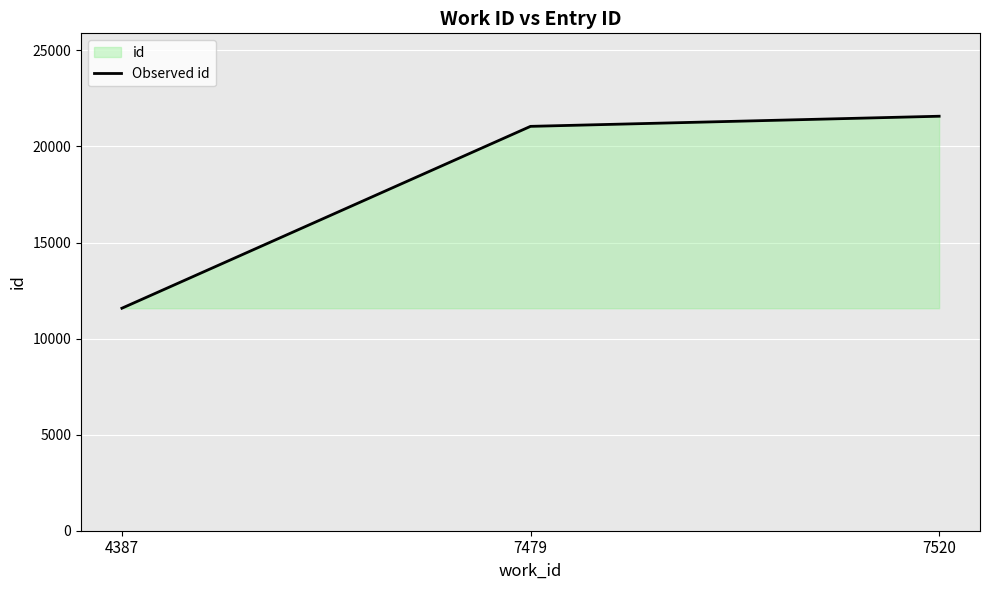

What is the average value?

18067